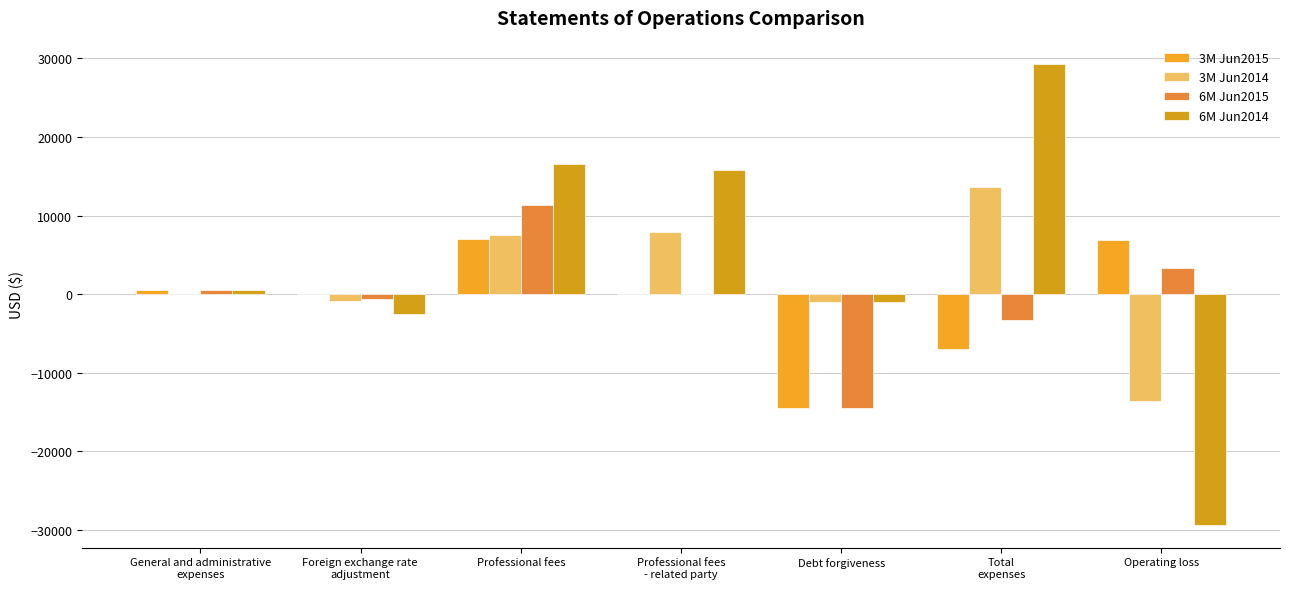

What is the difference between the second highest and second lowest values in the 3M Jun2015 series?

13900